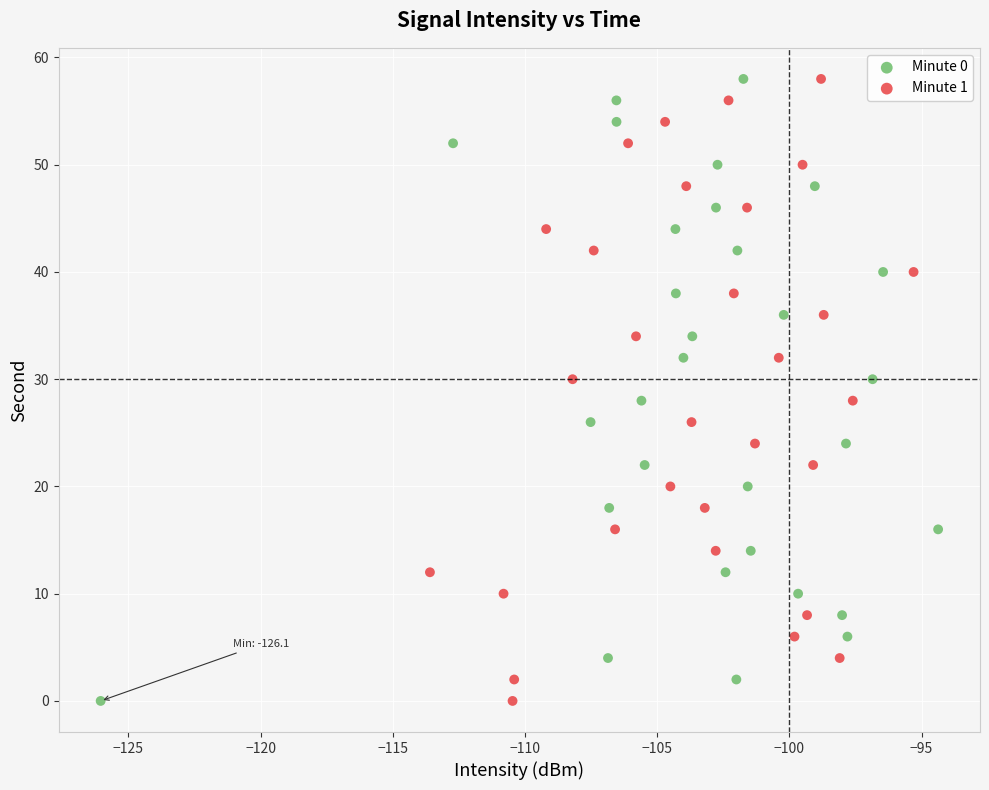

What are all the series names shown in the legend?

Minute 0, Minute 1